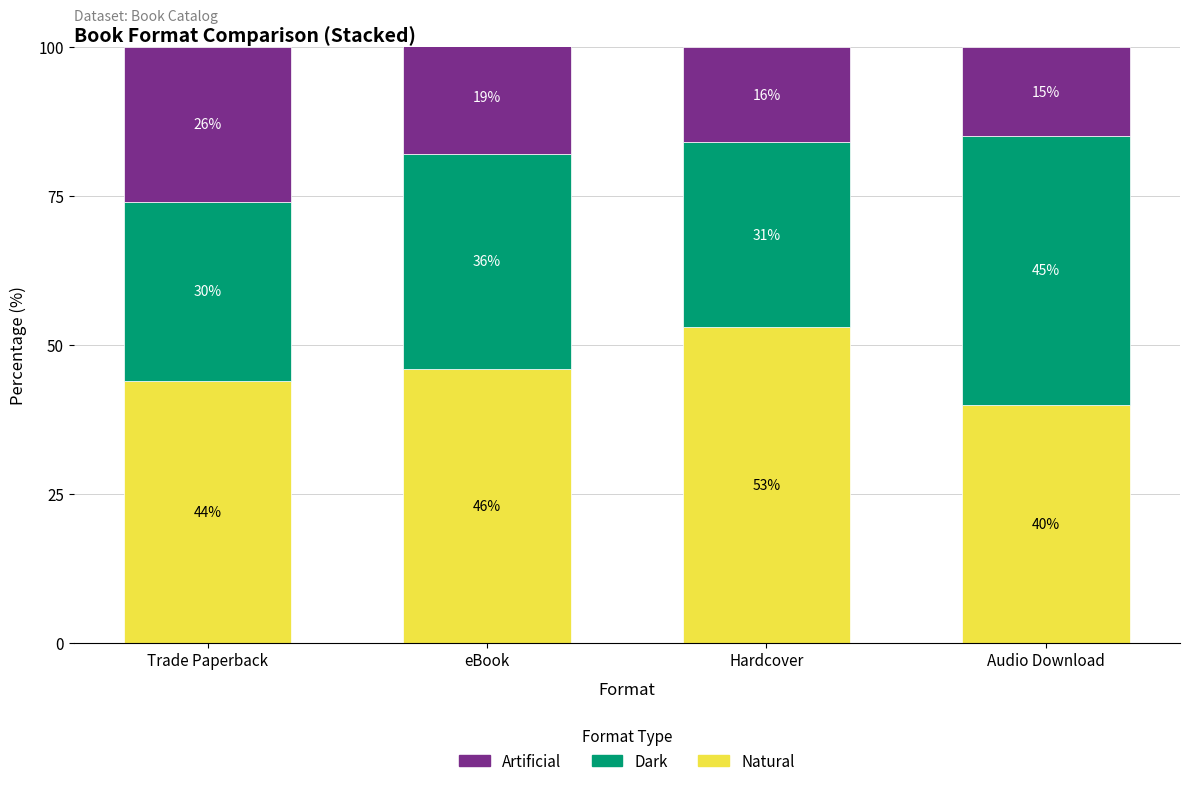

The value of Natural at Audio Download is 9. True or false?

False